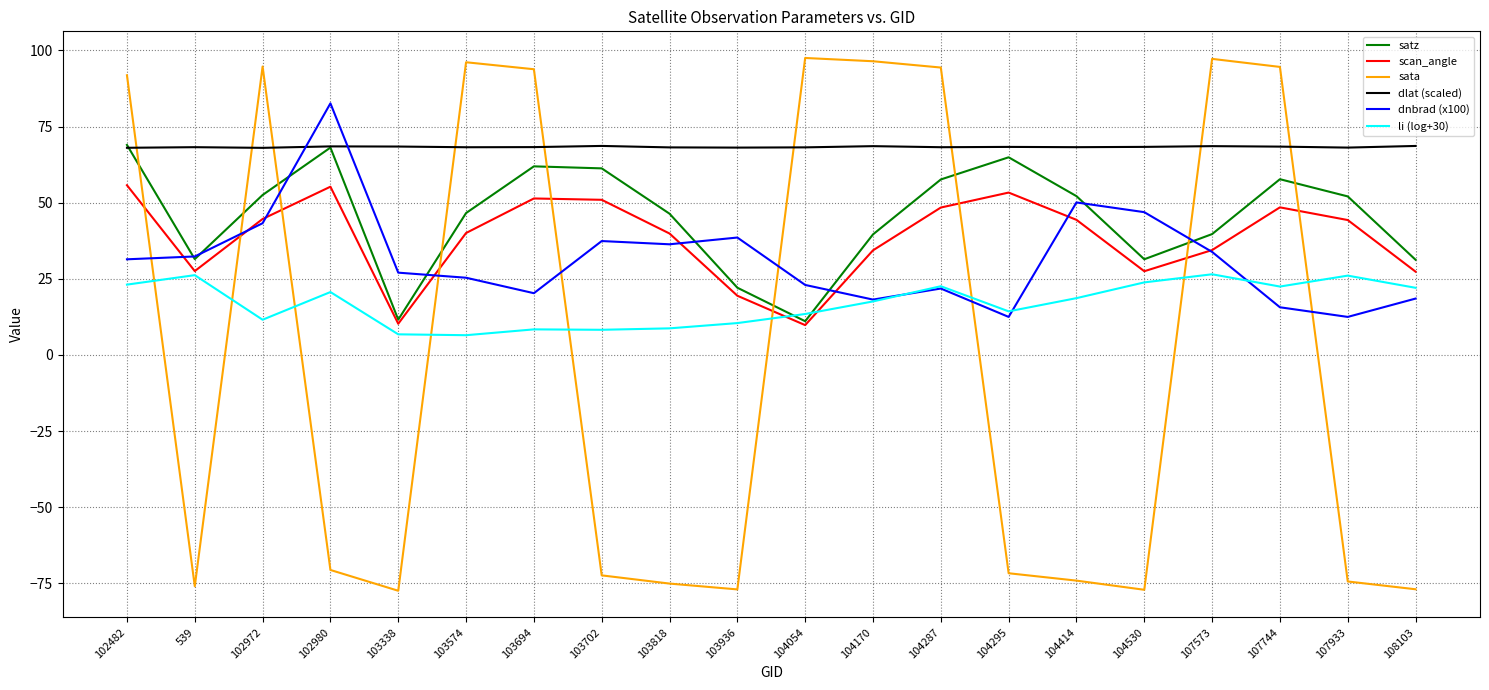

Between 104530 and 107744, which series saw the biggest shift?

sata